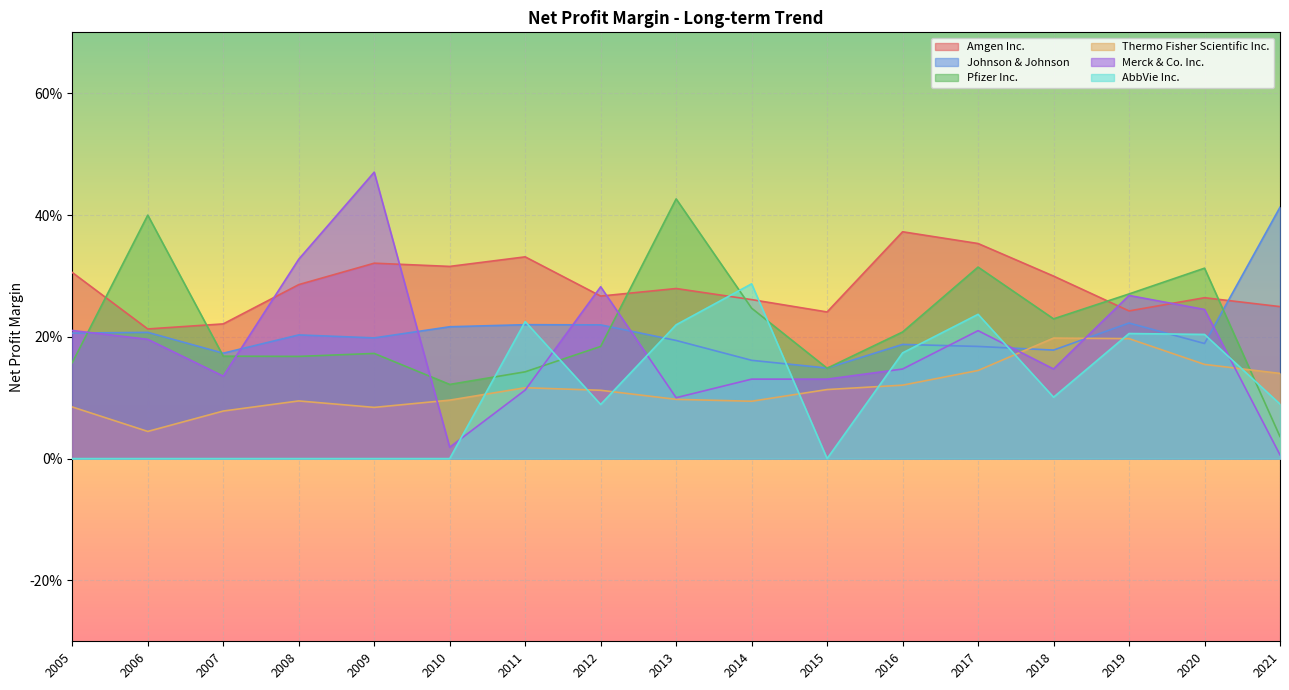

What is the average value of the Merck & Co. Inc. series?

0.2